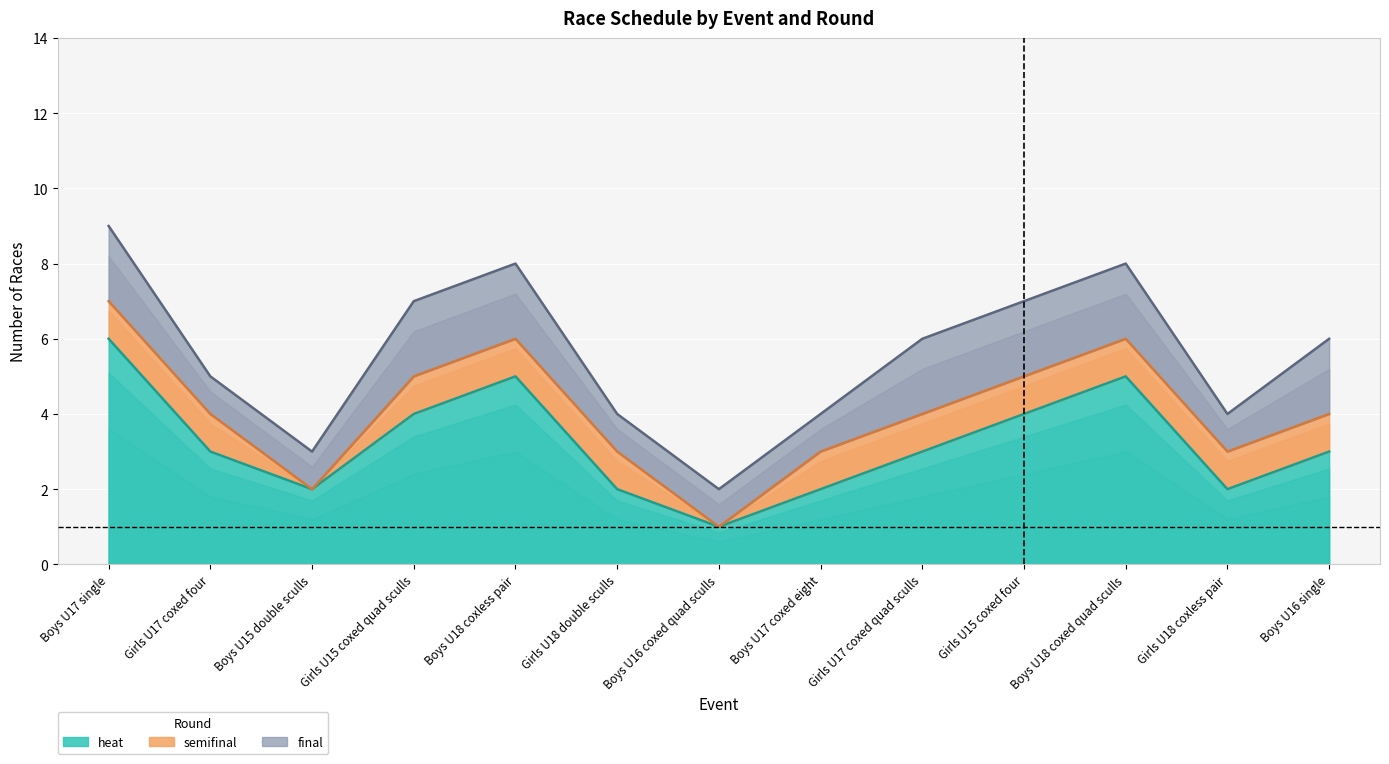

How many interior local valleys does the semifinal series have?

2